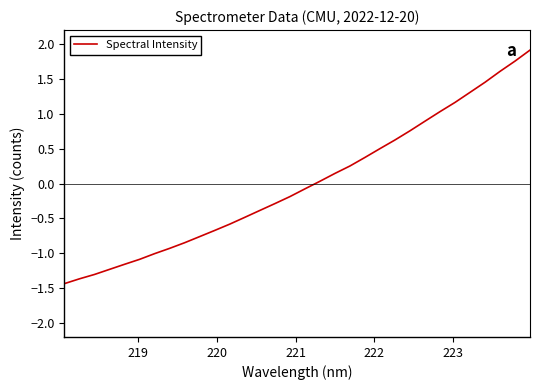

True or false: the data has more than 2 interior local peaks.

False